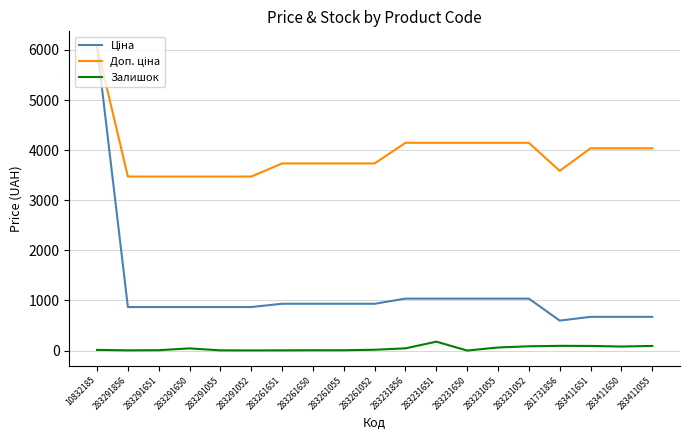

What position from the right is 10832185?

19